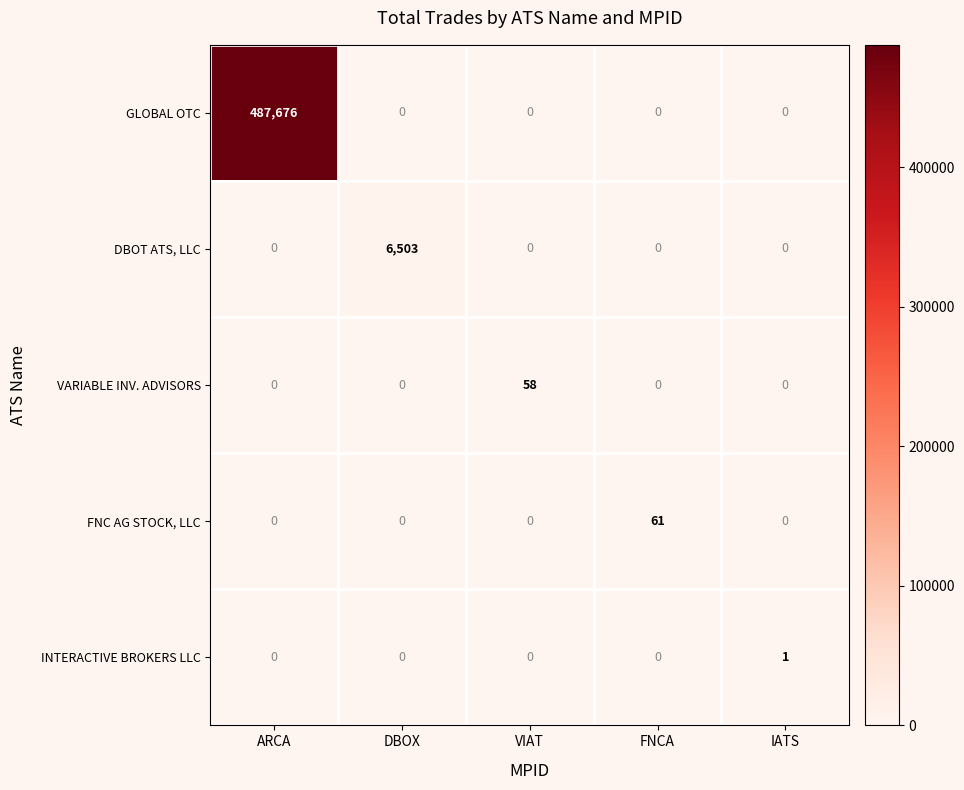

Which series changed the most between ARCA and FNCA?

GLOBAL OTC